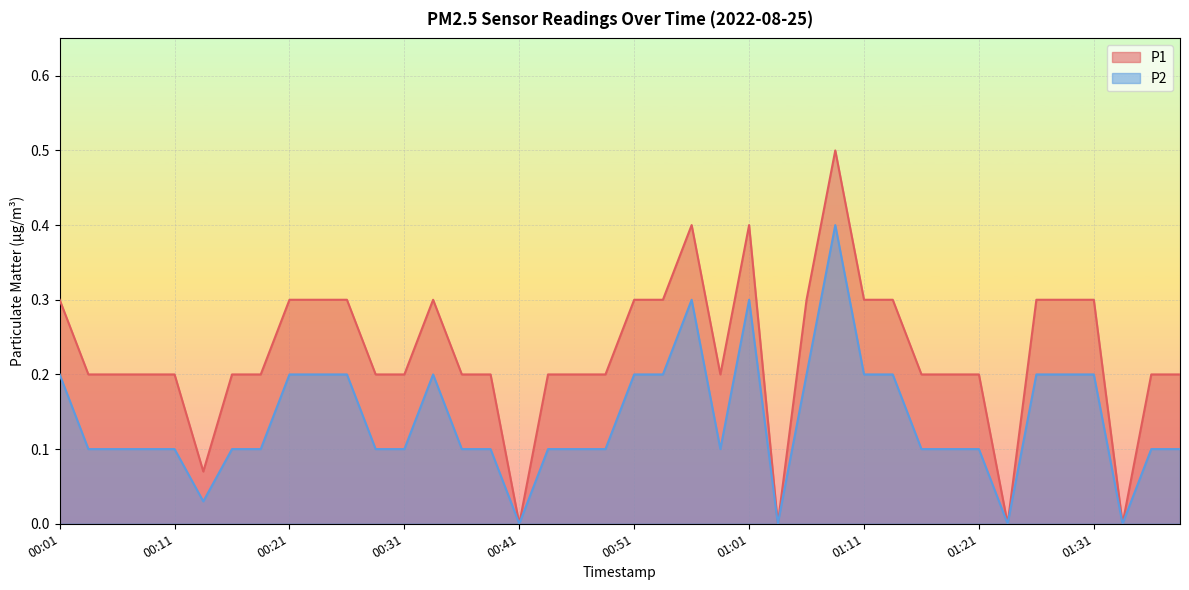

Which series has the largest range (max minus min)?

P1